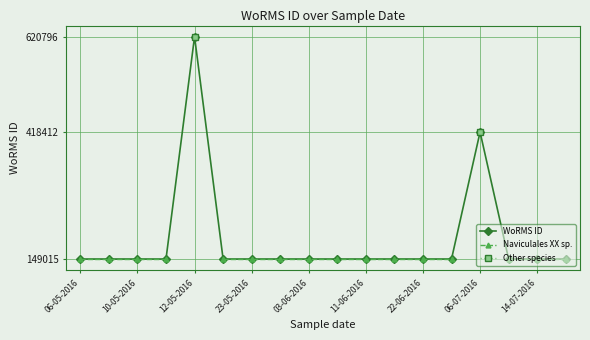

Which series has the widest spread of values?

WoRMS ID